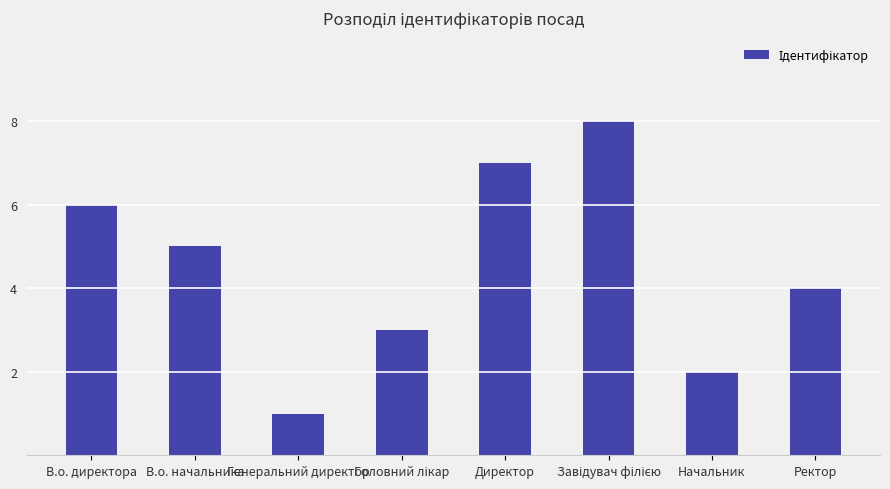

At which label is the value closest to 4?

Ректор